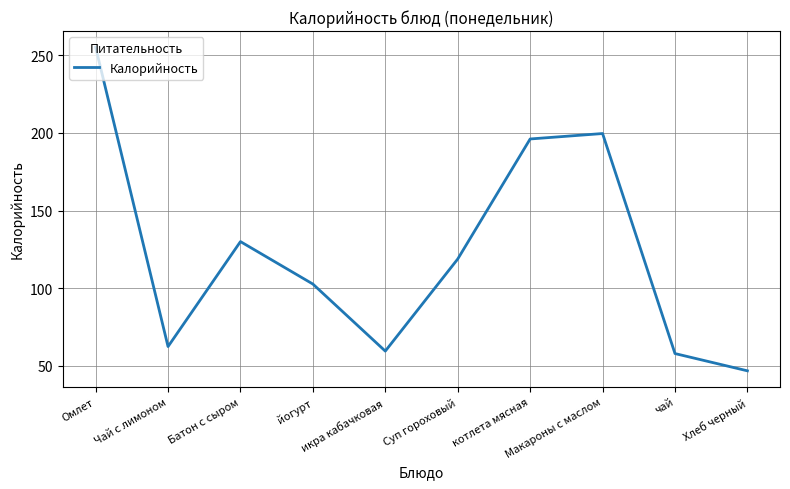

What is the change in value from Чай с лимоном to икра кабачковая?

-2.9